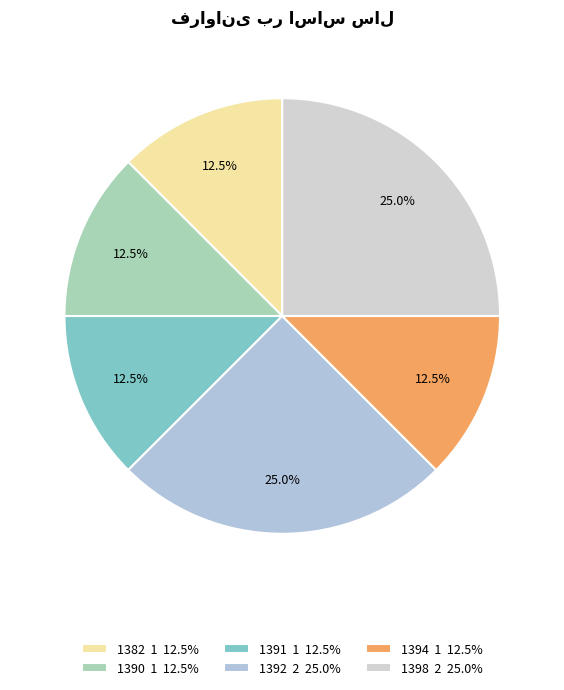

To the nearest percent, what is the combined percentage of 1392 and 1398?

50%